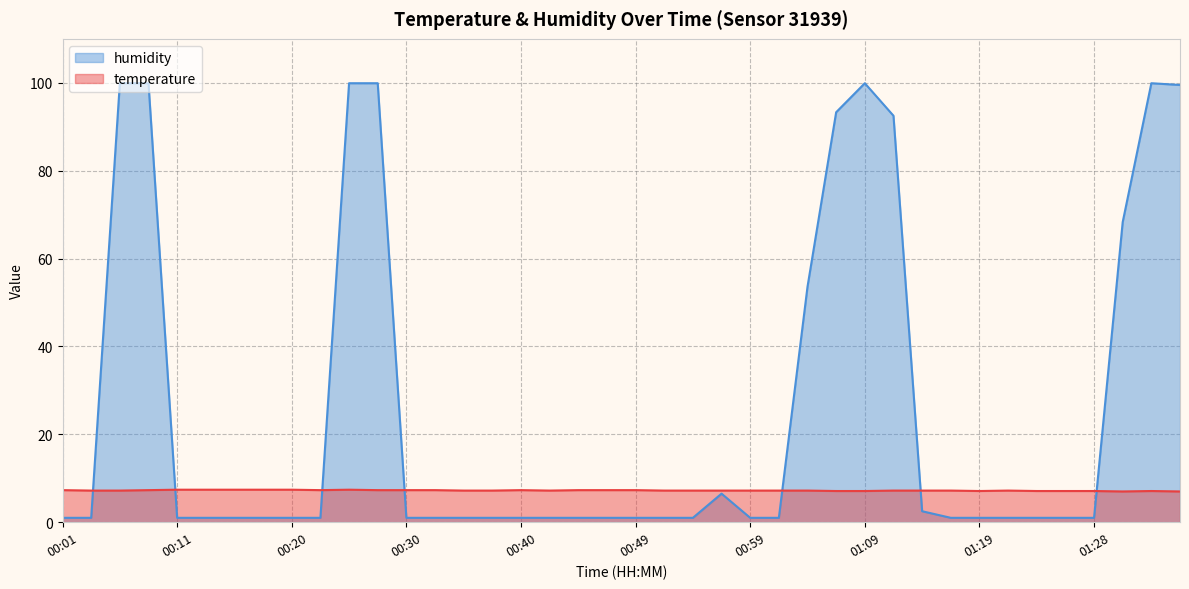

List the series in order of their peak value, lowest first.

temperature, humidity